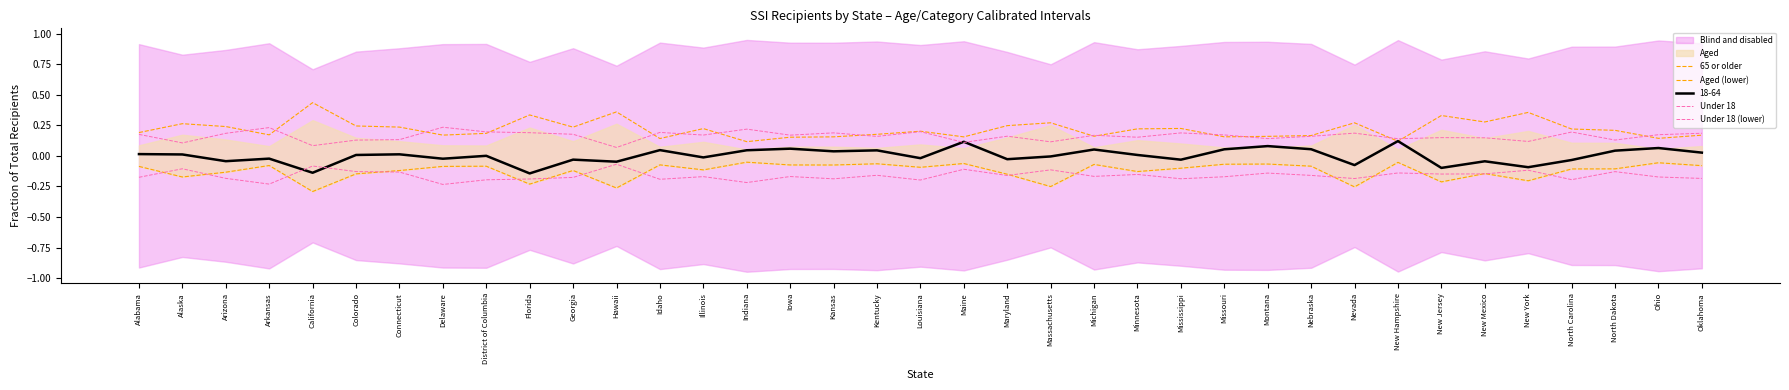

What is the label of the 12th point from the right?

Missouri